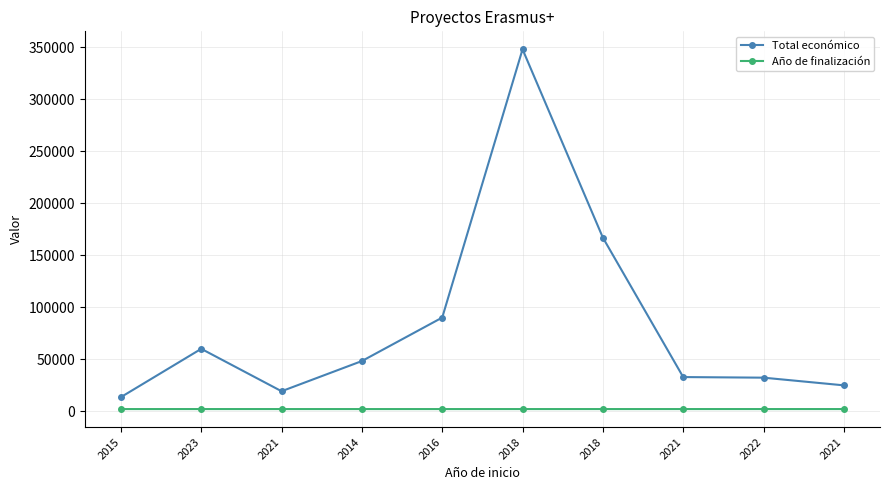

Does the chart display data point markers on the line(s)?

Yes